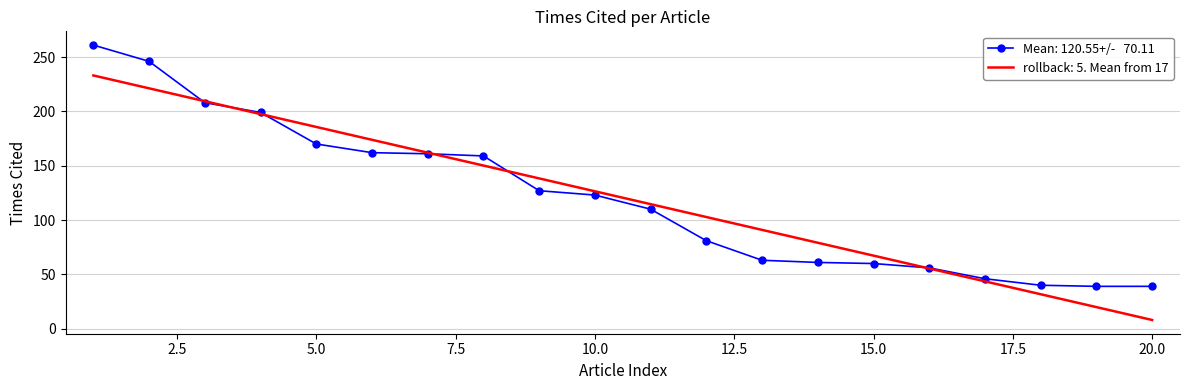

What is the minimum value shown in the chart?

8.1